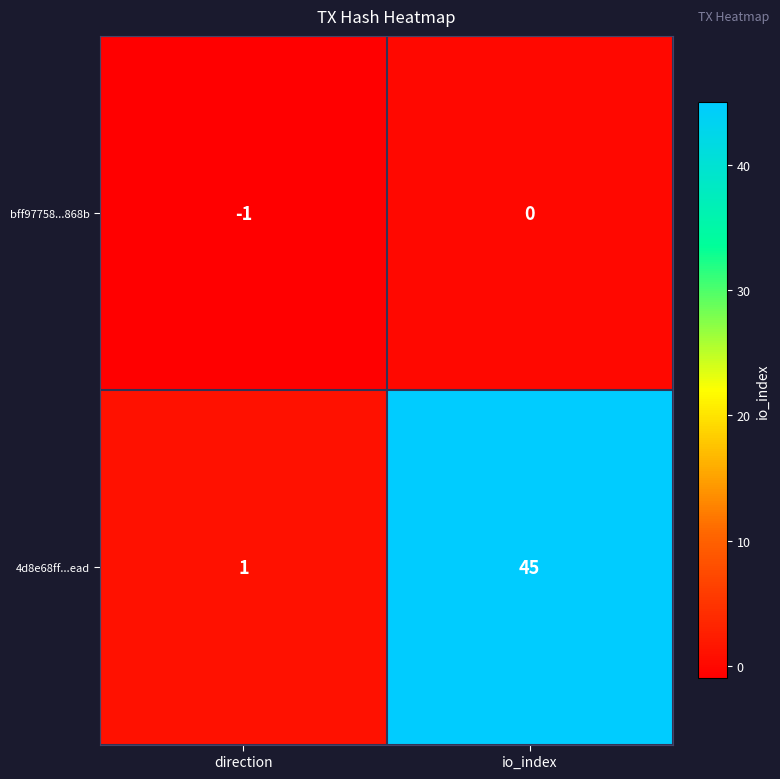

At how many categories does at least one series exceed 44?

1